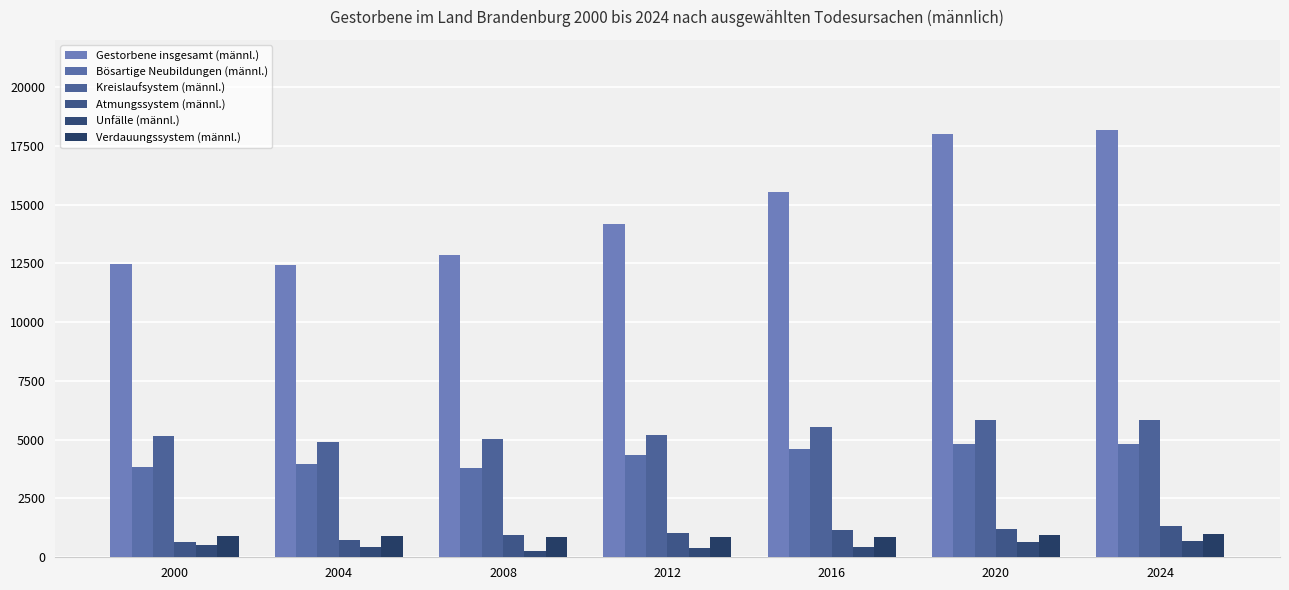

Read the Kreislaufsystem (männl.) value at 2020, to the nearest 10.

5840